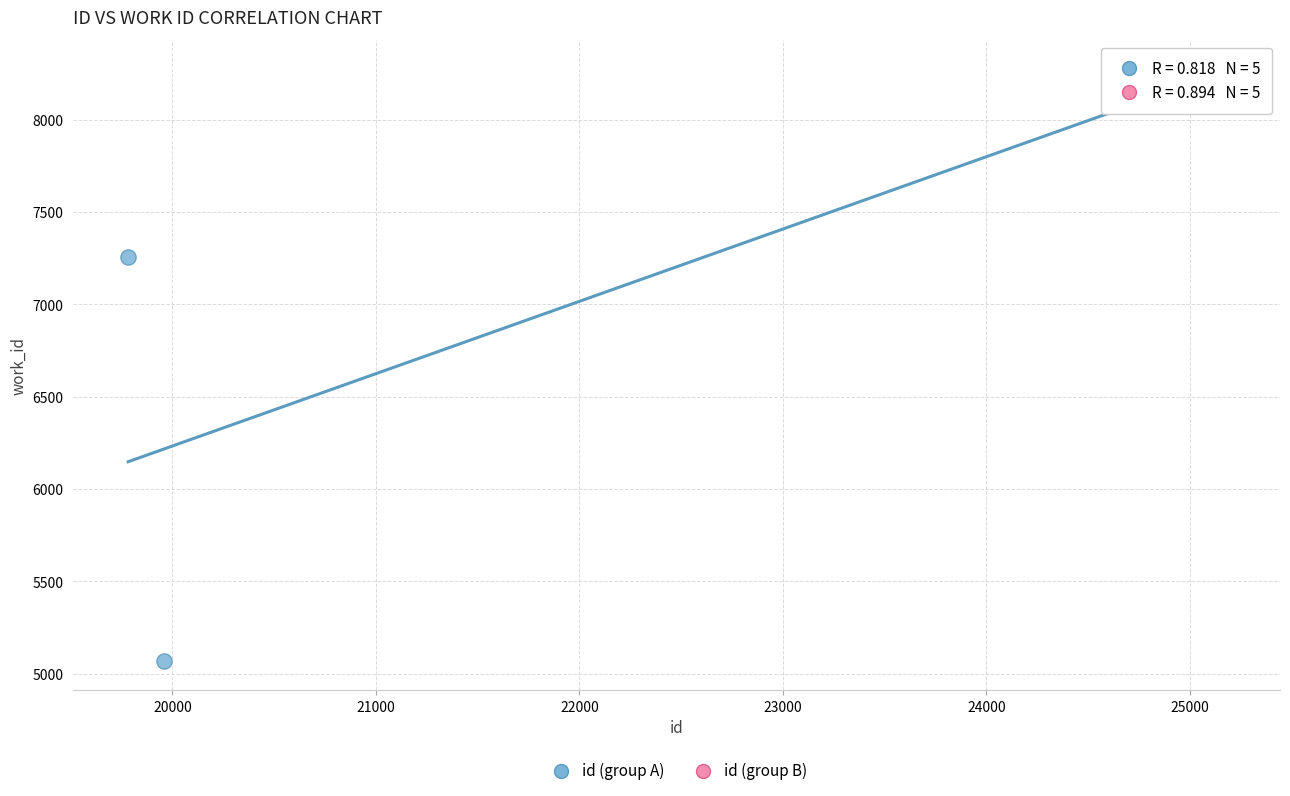

Which series contains the lowest Y value?

id (group A)